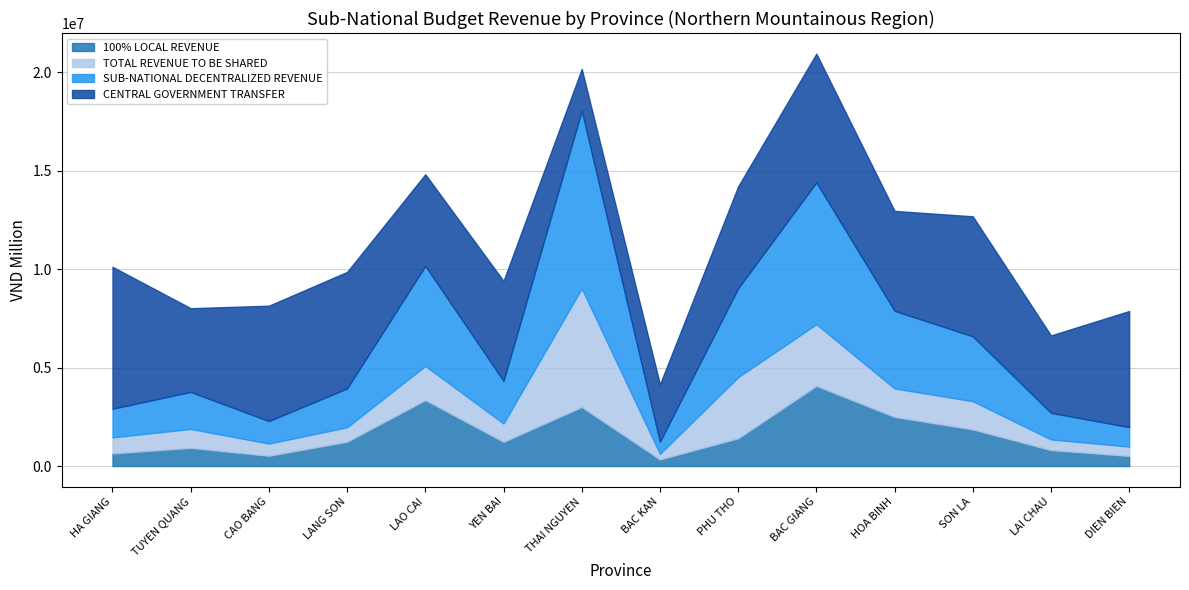

How many values in the CENTRAL GOVERNMENT TRANSFER series are below 5173822?

7